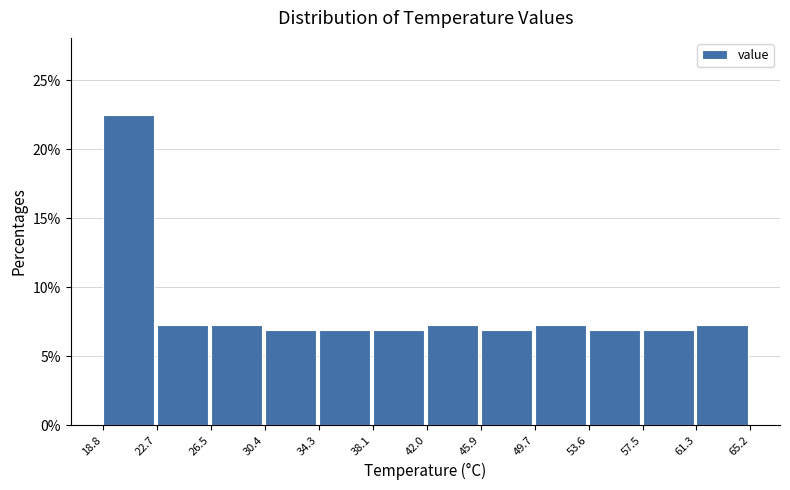

How tall is the bar that spans 30.4 to 34.3 on the x-axis? The values are not printed on the chart, so give them approximately, as read against the axis.

7.0